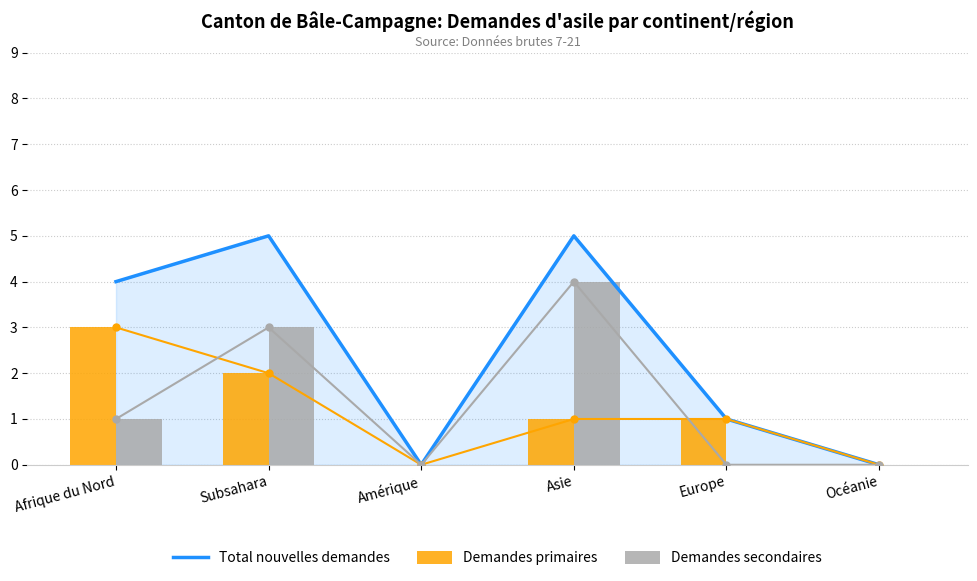

At which category is the sum across all series the highest?

Subsahara